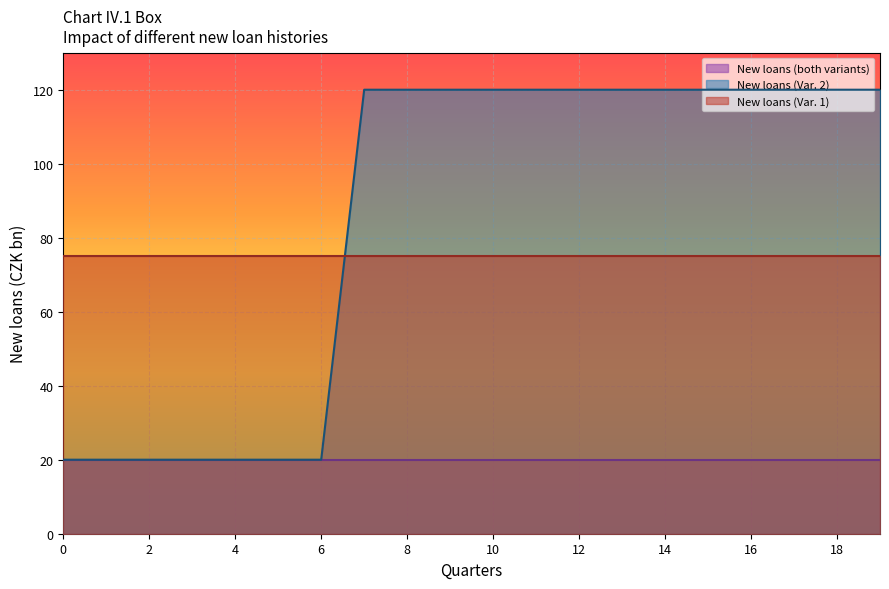

True or false: New loans (both variants) has a value of 36 at 16.

False